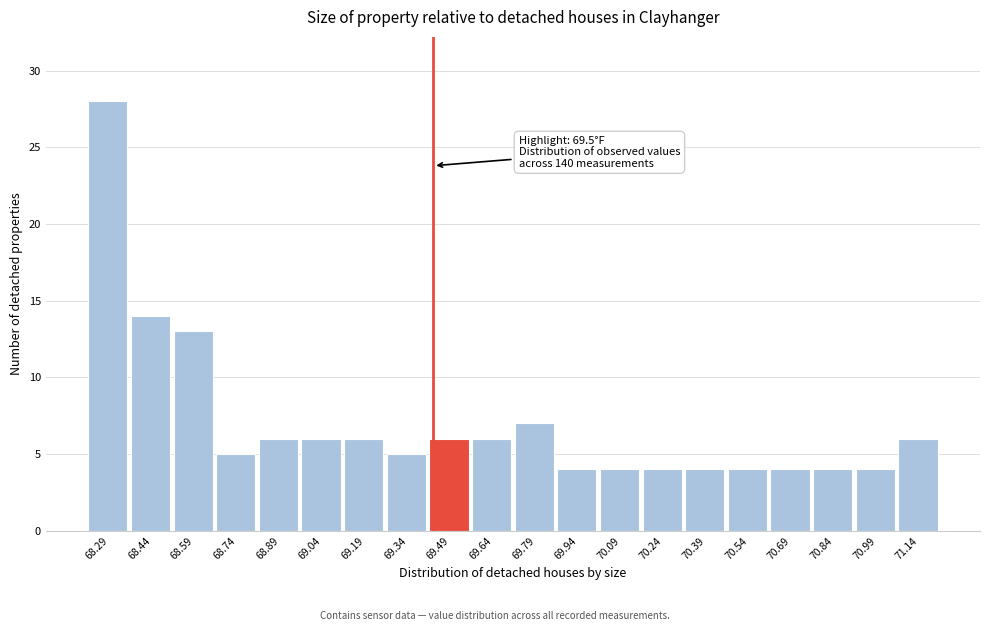

Reading left to right, extract all data points from this chart.

68.29=28	68.44=14	68.59=13	68.74=5	68.89=6	69.04=6	69.19=6	69.34=5	69.49=6	69.64=6	69.79=7	69.94=4	70.09=4	70.24=4	70.39=4	70.54=4	70.69=4	70.84=4	70.99=4	71.14=6